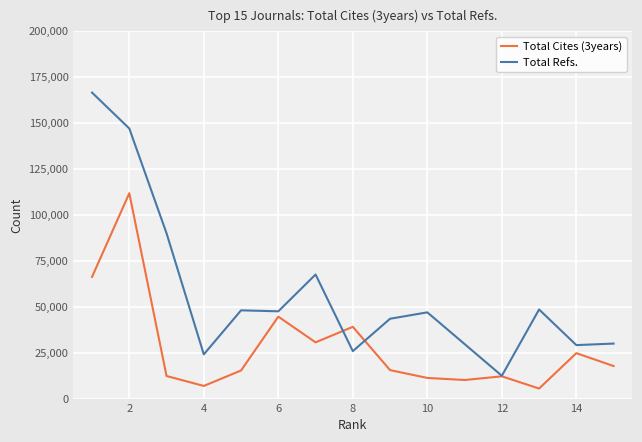

Which series has the largest total across all categories?

Total Refs.